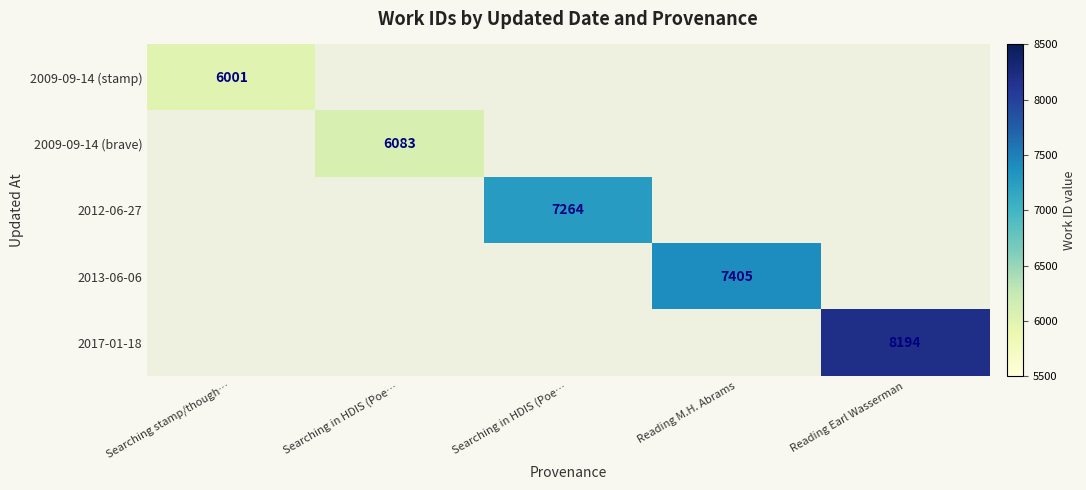

Is the value of 2013-06-06 at Searching stamp/though… greater than the value of 2009-09-14 (brave) at Searching in HDIS (Poe…?

No